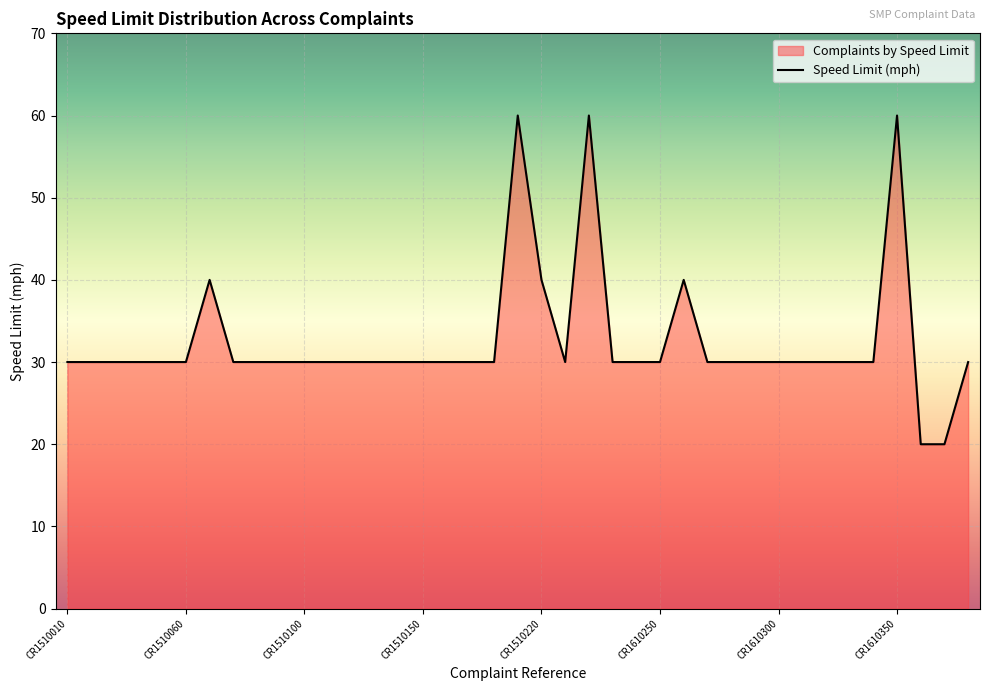

What is the value of the 33rd point from the left?

30